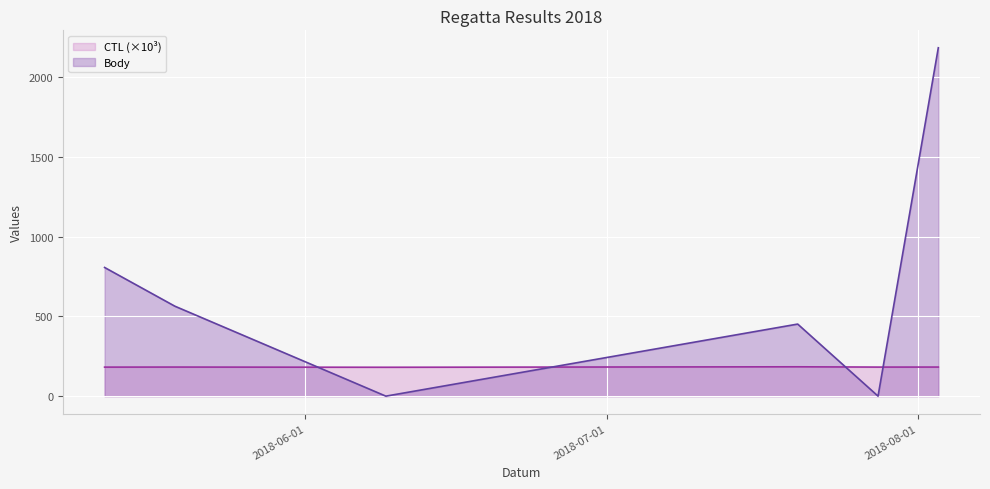

What is the total value across all series at 2018-06-09?

181.1